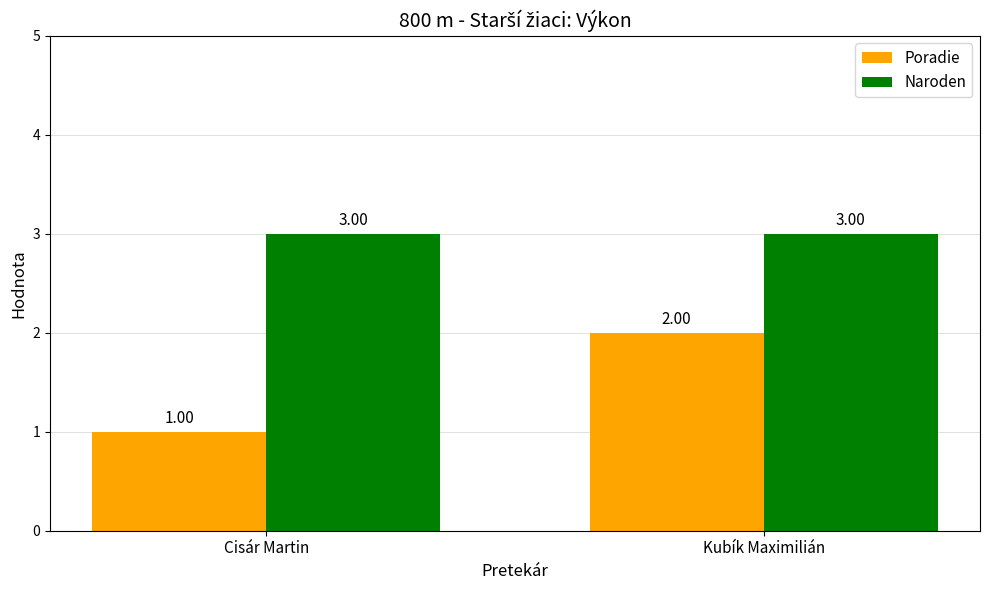

How many bars are there in each group?

2